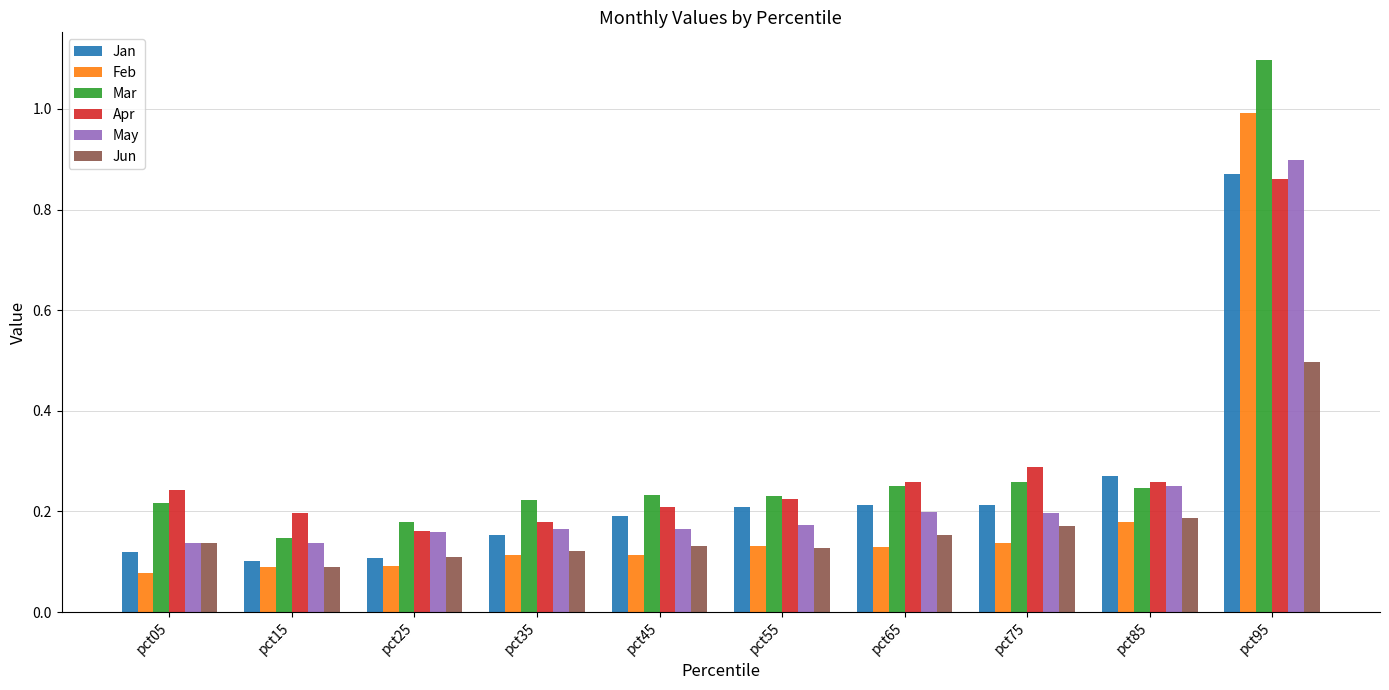

Which series changed the most between pct35 and pct95?

Feb